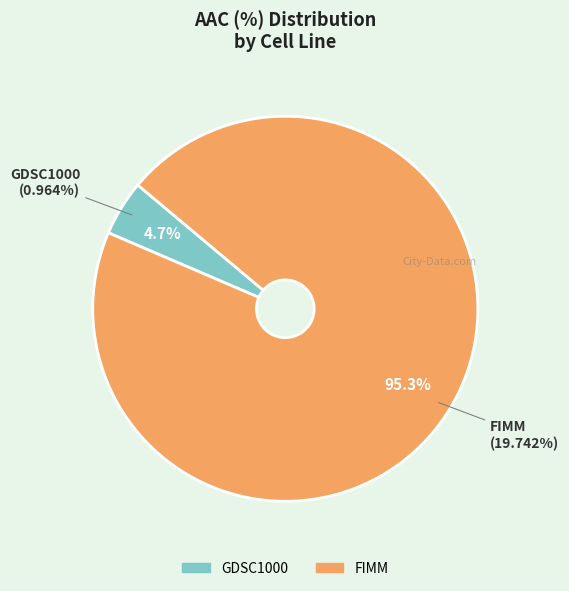

To the nearest percent, what is the combined percentage of GDSC1000 and FIMM?

100%